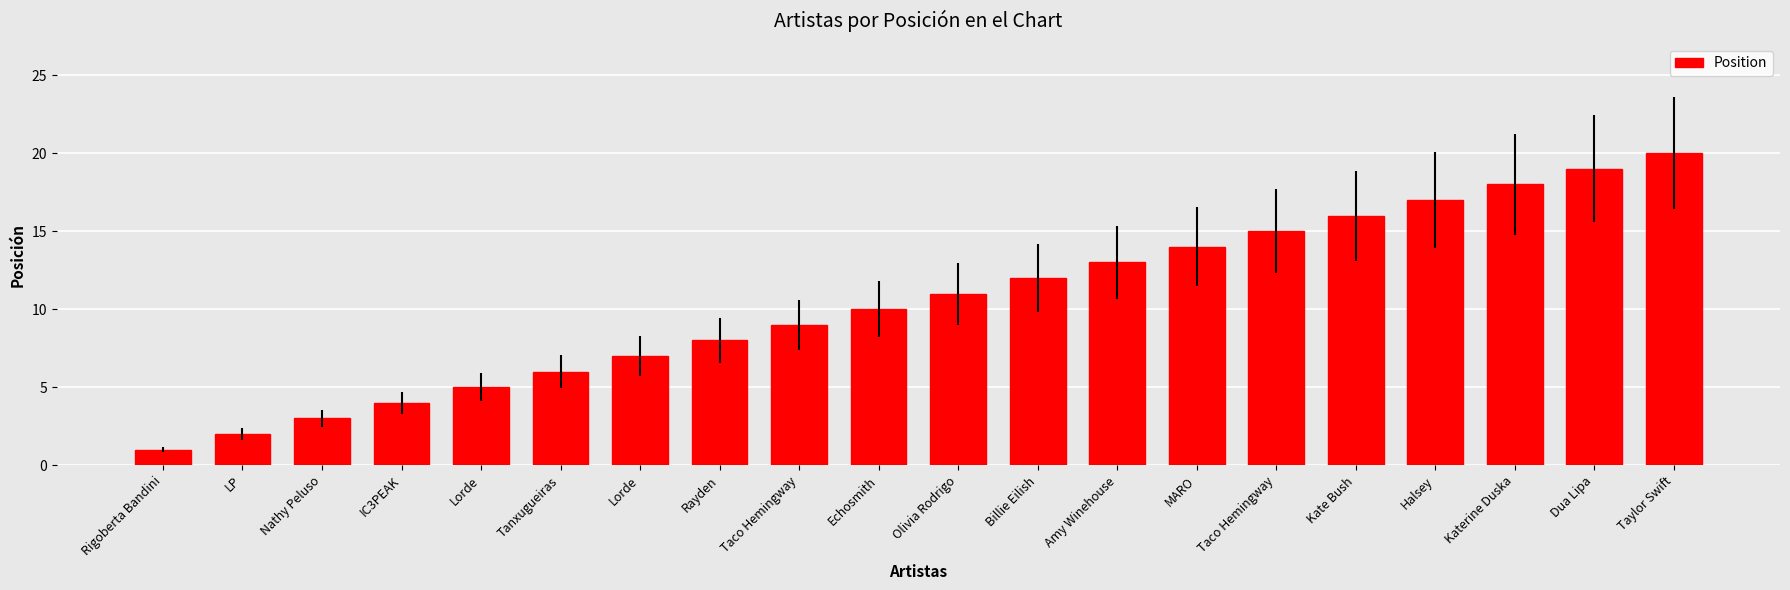

How many categories are shown in the chart?

20